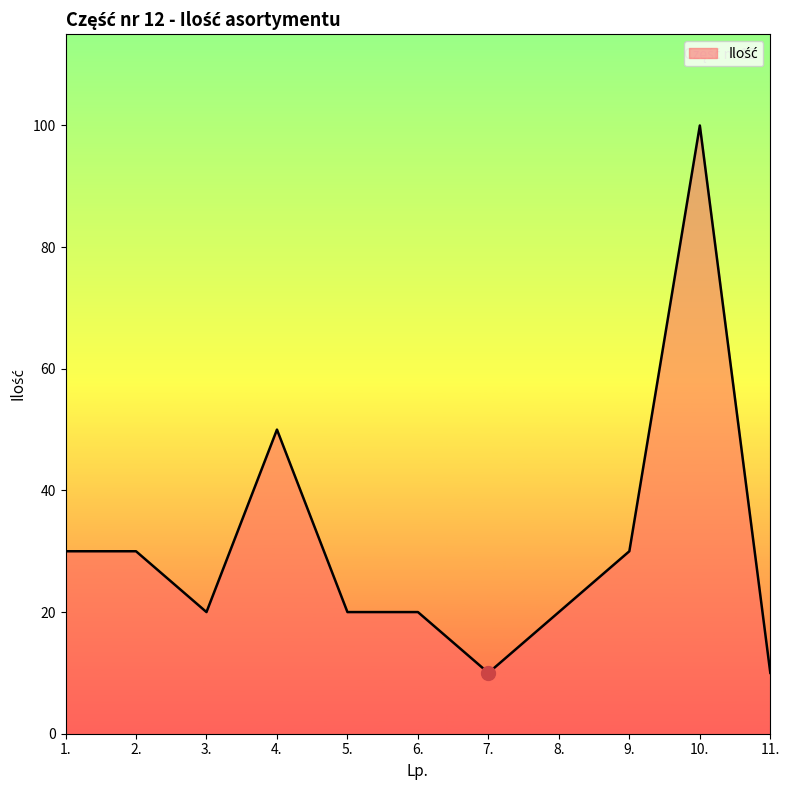

What position from the left is 4.?

4